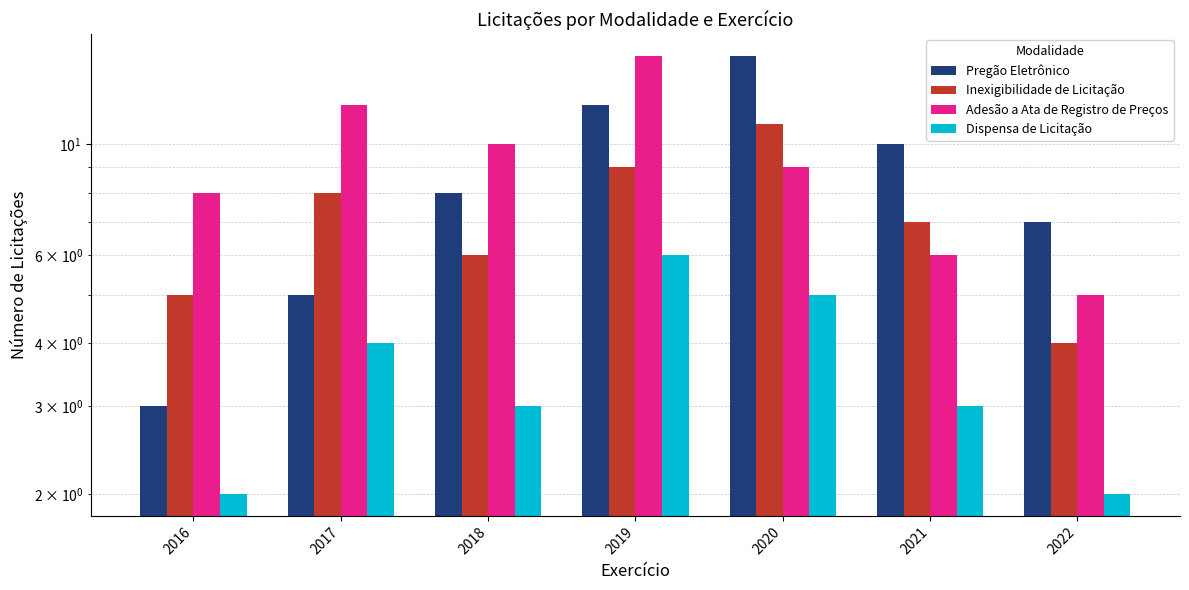

How many data points in Dispensa de Licitação are less than 3?

2